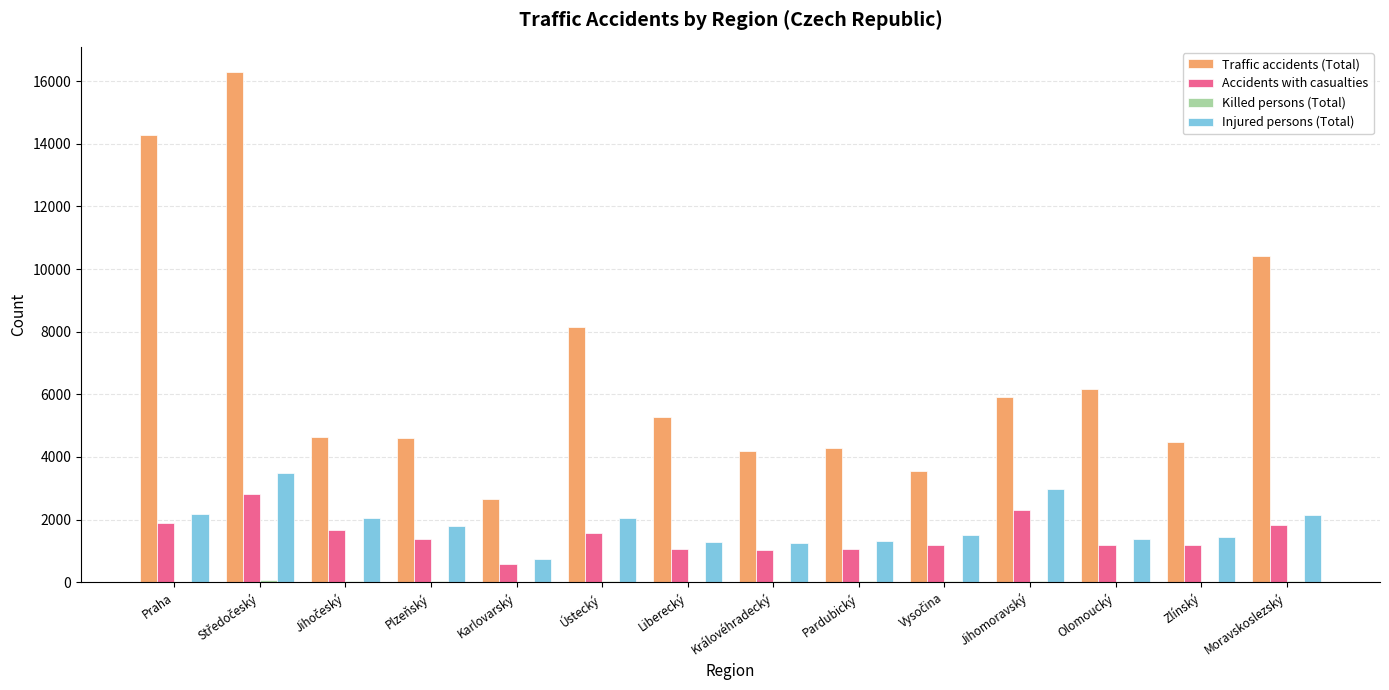

Is it true that Injured persons (Total) equals 1788 at Plzeňský?

True